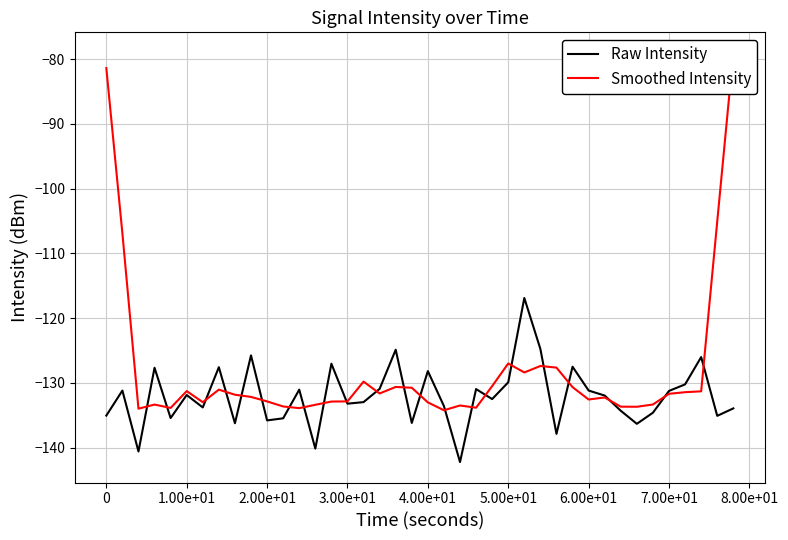

What is the smallest value displayed?

-142.2